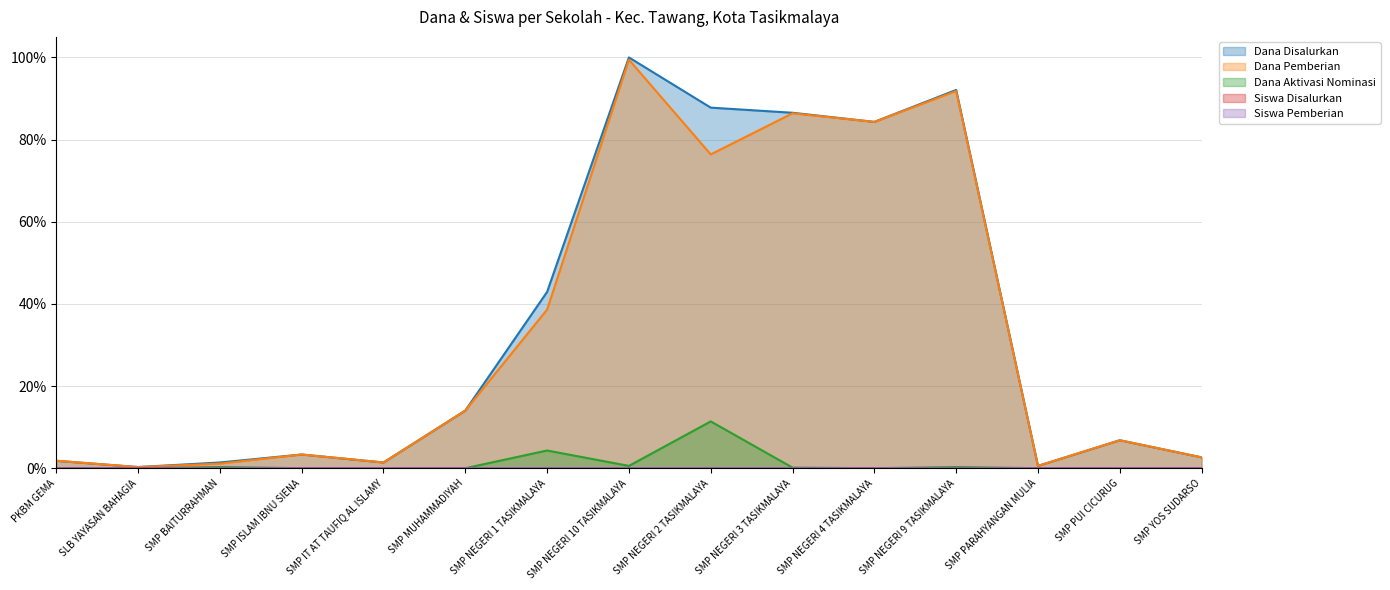

The Dana Disalurkan series shows 0.0 at SLB YAYASAN BAHAGIA. True or false?

False